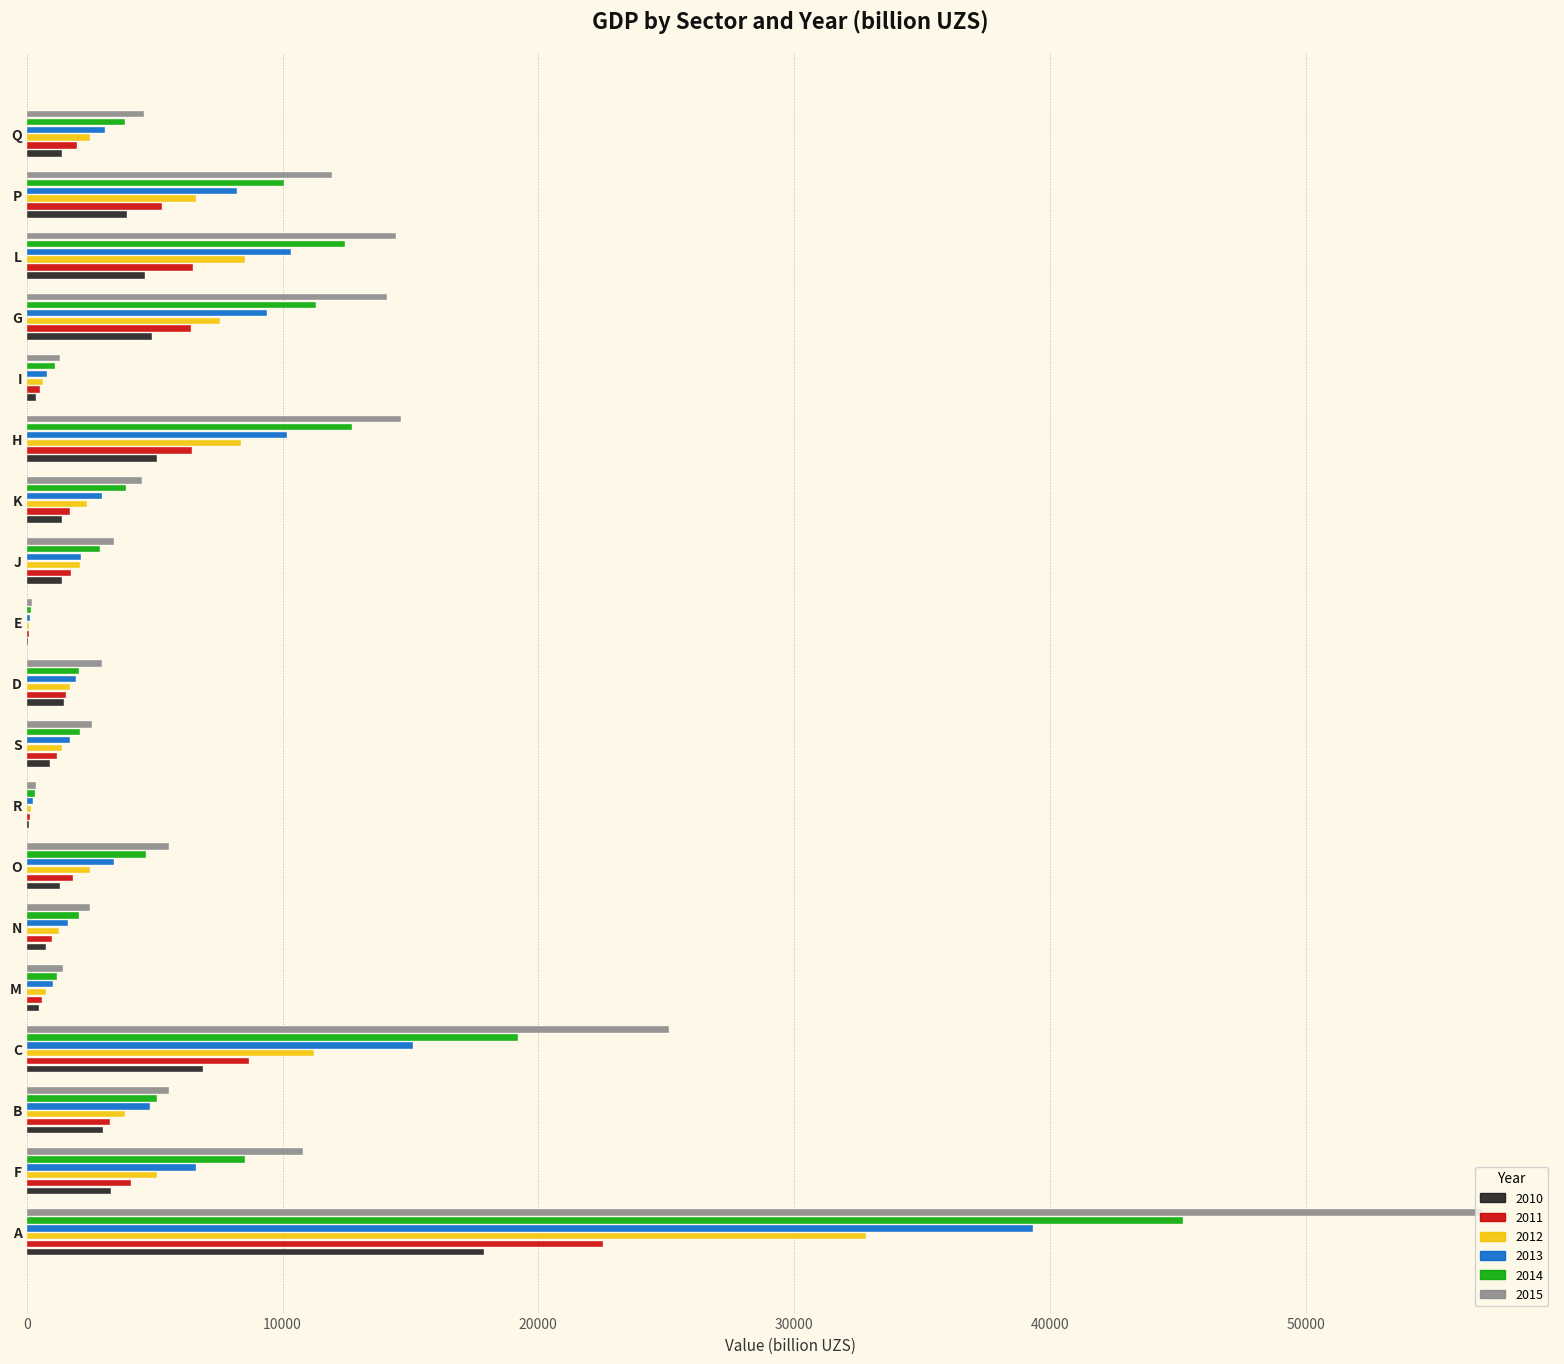

Is the value of 2014 at G greater than the value of 2010 at S?

Yes